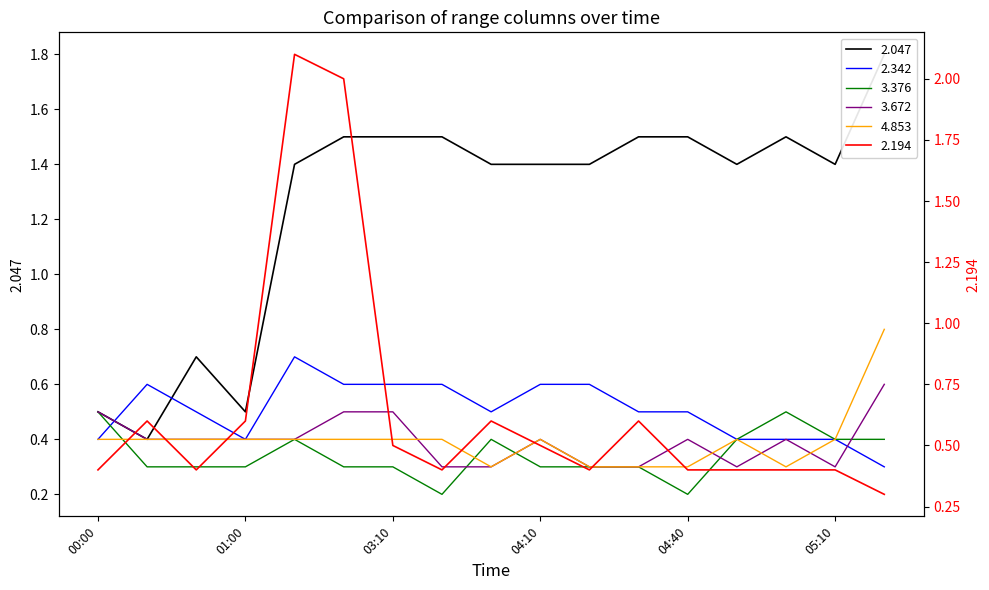

Reading left to right, what are all the values shown in this chart?

2.047: 0.5	0.4	0.7	0.5	1.4	1.5	1.5	1.5	1.4	1.4	1.4	1.5	1.5	1.4	1.5	1.4	1.8
2.194: 0.4	0.6	0.4	0.6	2.1	2.0	0.5	0.4	0.6	0.5	0.4	0.6	0.4	0.4	0.4	0.4	0.3
2.342: 0.4	0.6	0.5	0.4	0.7	0.6	0.6	0.6	0.5	0.6	0.6	0.5	0.5	0.4	0.4	0.4	0.3
3.376: 0.5	0.3	0.3	0.3	0.4	0.3	0.3	0.2	0.4	0.3	0.3	0.3	0.2	0.4	0.5	0.4	0.4
3.672: 0.5	0.4	0.4	0.4	0.4	0.5	0.5	0.3	0.3	0.4	0.3	0.3	0.4	0.3	0.4	0.3	0.6
4.853: 0.4	0.4	0.4	0.4	0.4	0.4	0.4	0.4	0.3	0.4	0.3	0.3	0.3	0.4	0.3	0.4	0.8